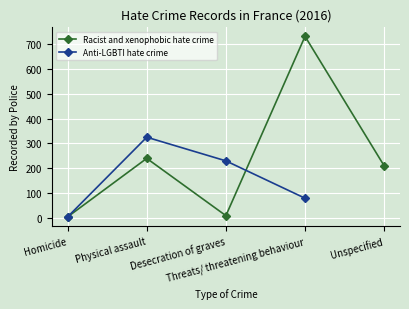

Is it true that the value at Desecration of graves is 10?

True